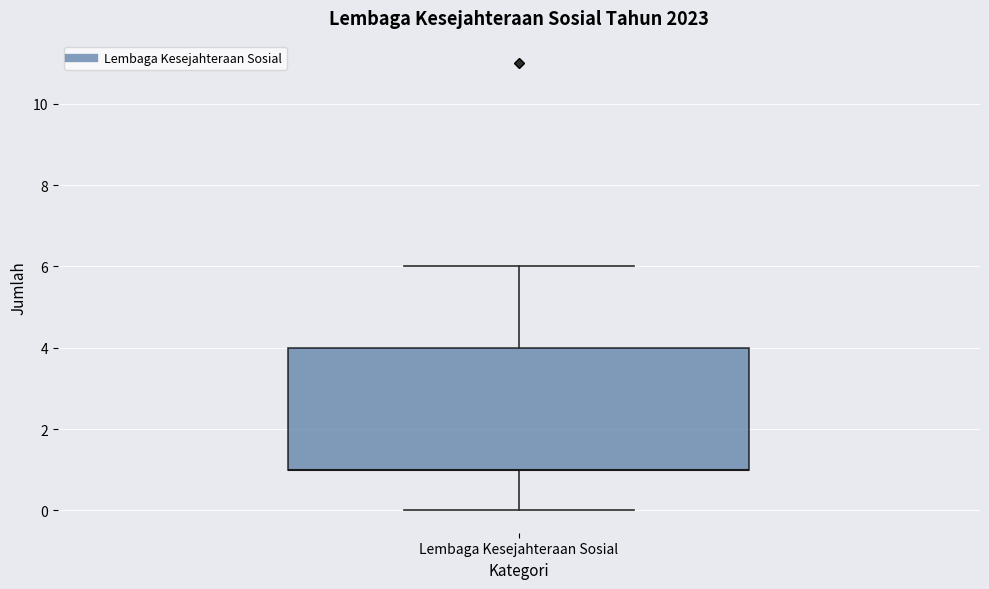

Read this box plot against the y-axis: the position of the median line, the range covered by the box, and the ends of both whiskers. The values are not printed on the chart, so give them approximately, as read against the axis.

median 1 (drawn on the box's lower edge), box 1 to 4, whiskers 0 to 6